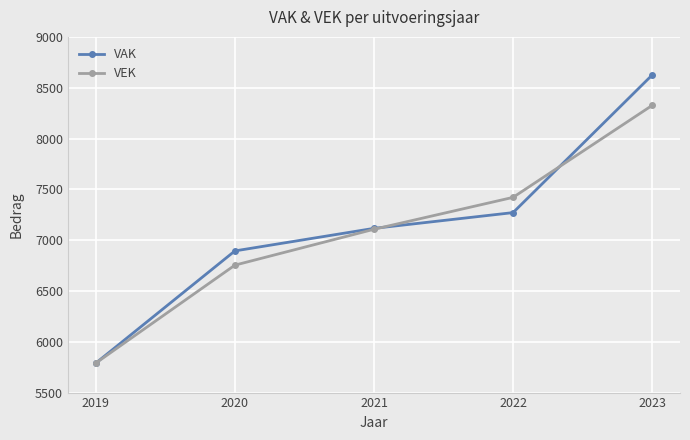

What is the difference between the maximum and second lowest values in the VAK series?

1731